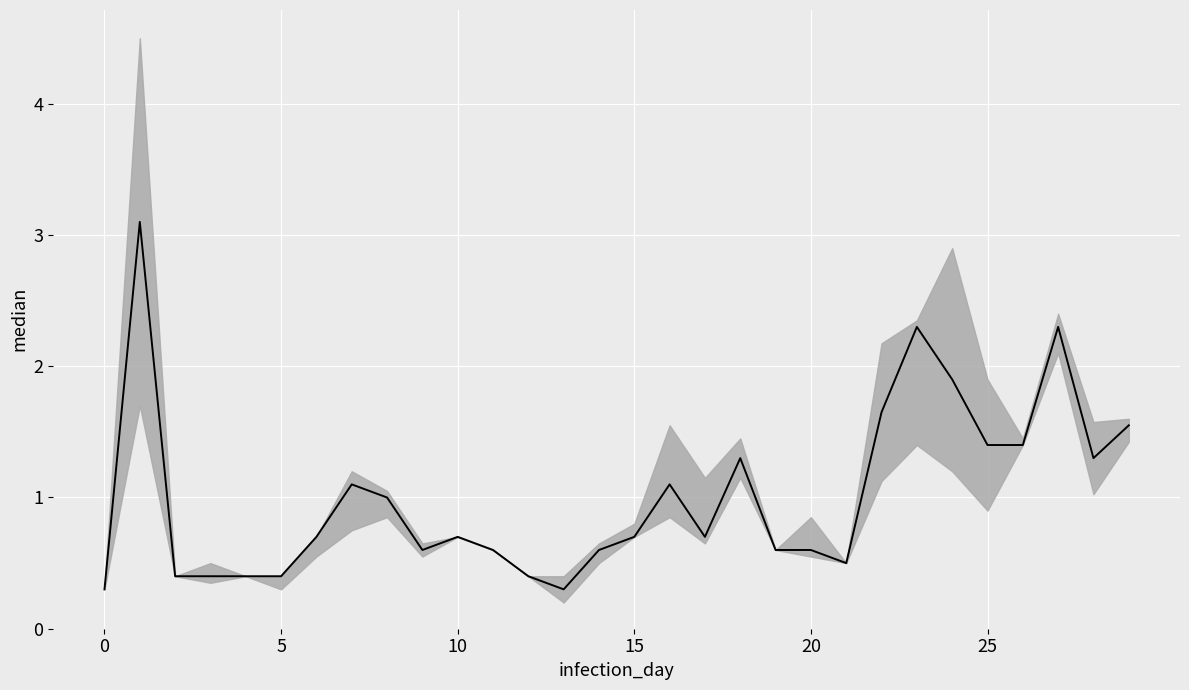

The chart shows a value of 0.4 at 15. True or false?

False